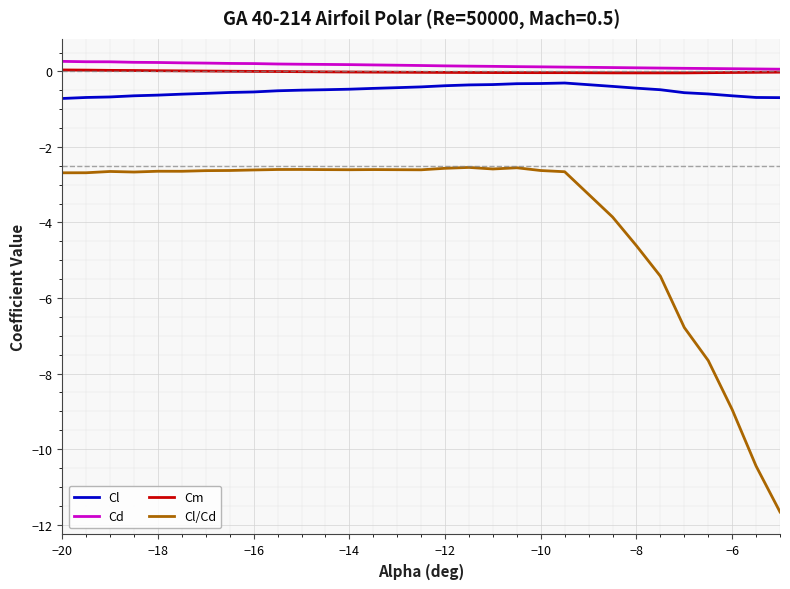

What is the difference between the maximum and minimum values in the Cd series?

0.2